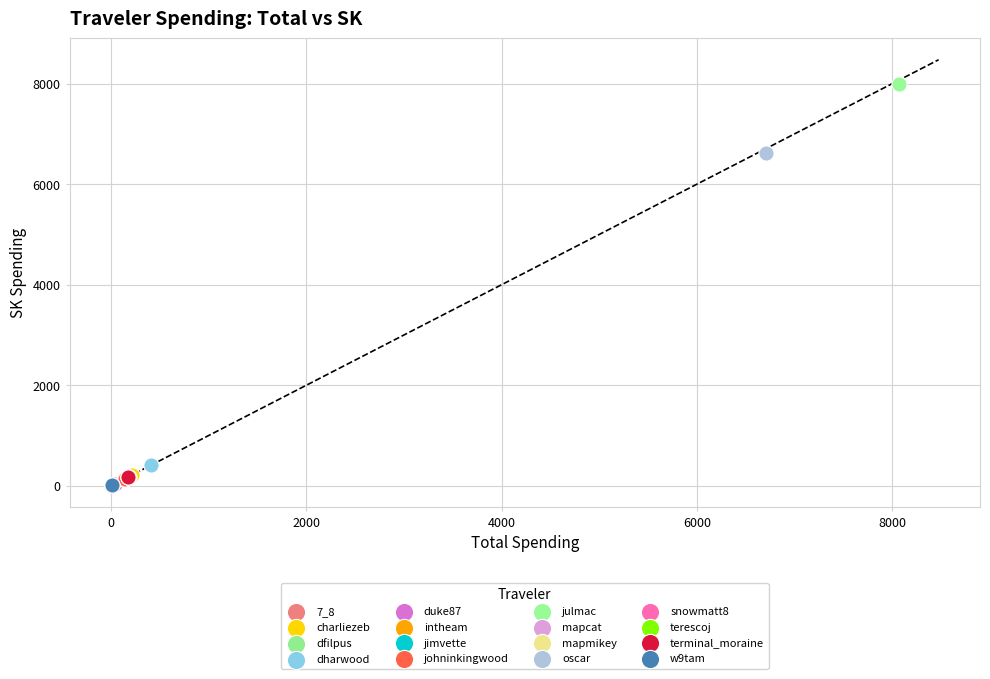

What are all the series names shown in the legend?

7_8, charliezeb, dfilpus, dharwood, duke87, intheam, jimvette, johninkingwood, julmac, mapcat, mapmikey, oscar, snowmatt8, terescoj, terminal_moraine, w9tam